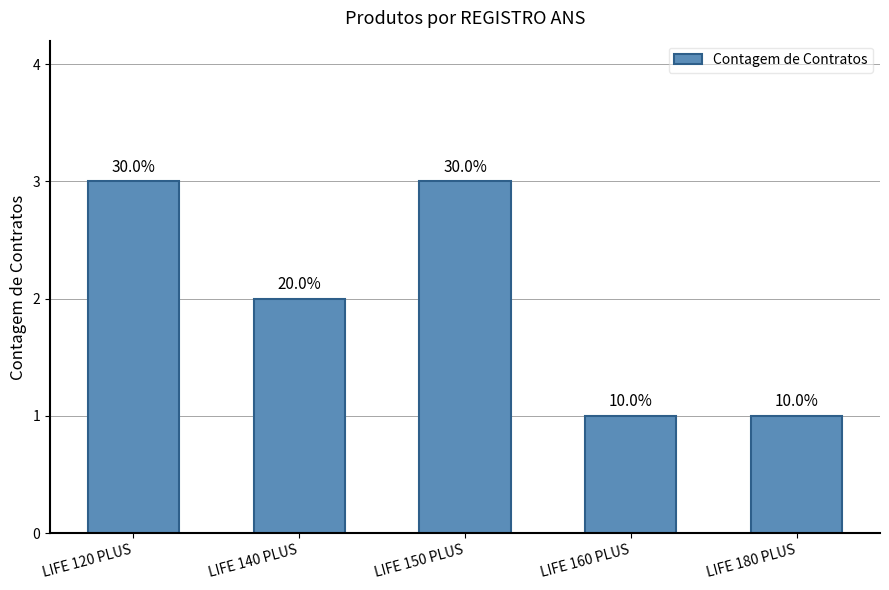

Which label corresponds to the largest value in the chart?

LIFE 120 PLUS